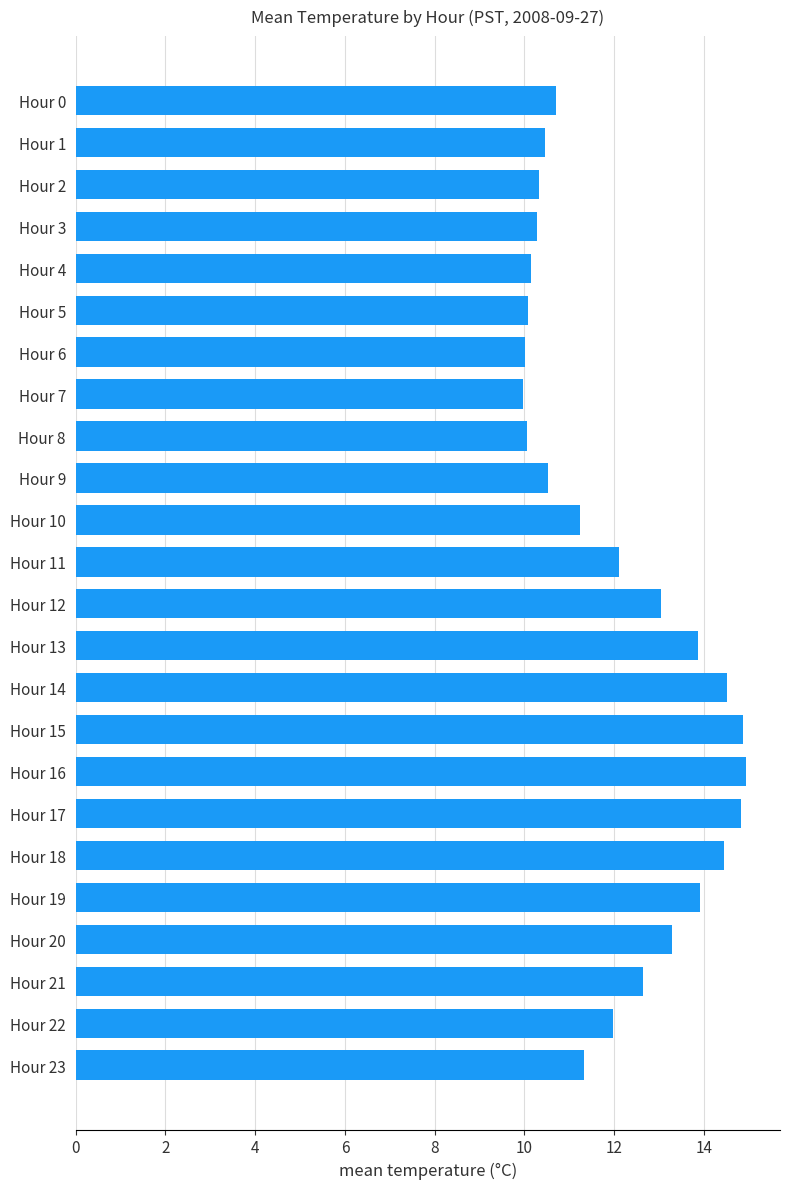

How many values are below 11?

10